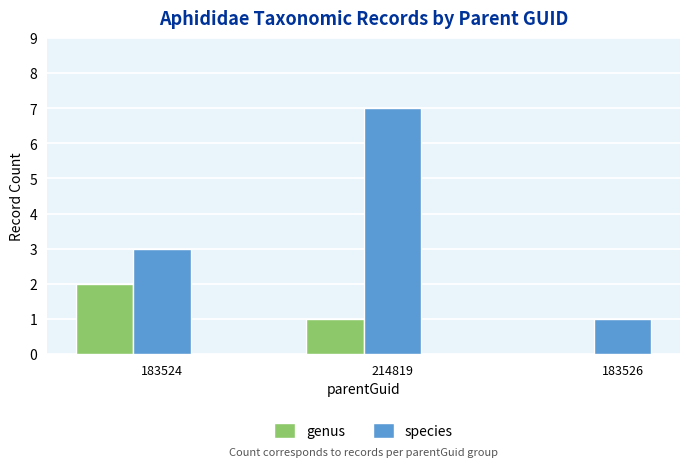

Are the bars grouped side by side (vs. stacked)?

Yes